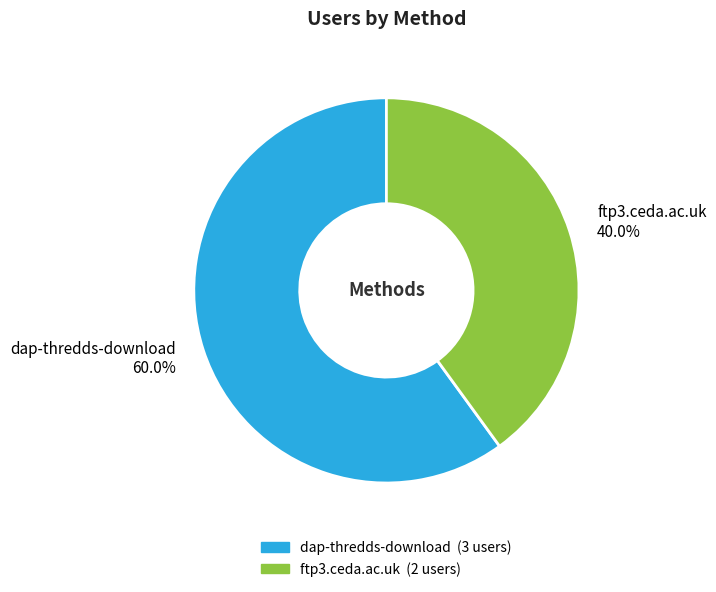

Which has a higher value, ftp3.ceda.ac.uk or dap-thredds-download?

dap-thredds-download